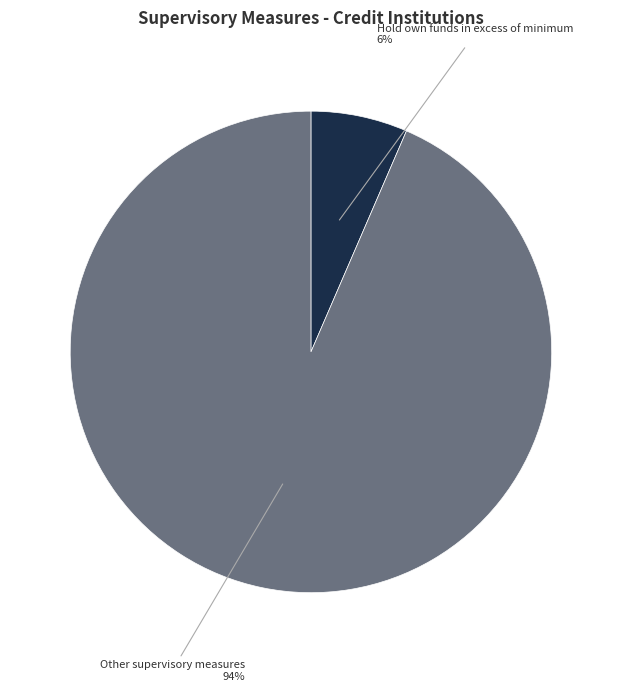

How many segments does this pie chart have?

2